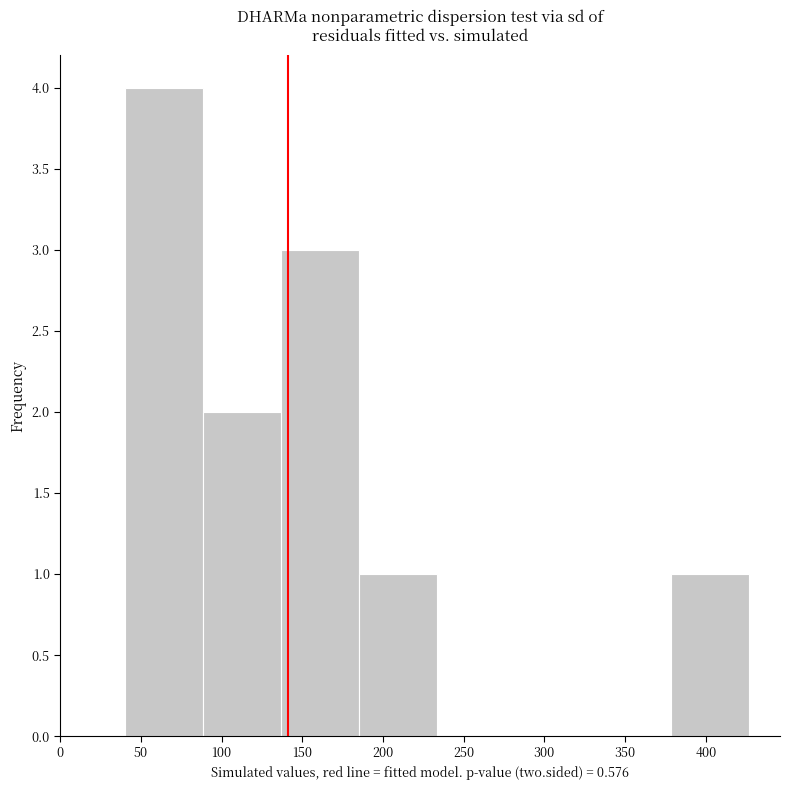

Reading left to right, transcribe this chart: for each bar, give the range it covers on the x-axis and its height. Neither the bar edges nor the heights are printed on the chart, so give them approximately, as read against the axes.

40 to 90: 4
90 to 135: 2
135 to 185: 3
185 to 235: 1
235 to 280: 0
280 to 330: 0
330 to 380: 0
380 to 425: 1